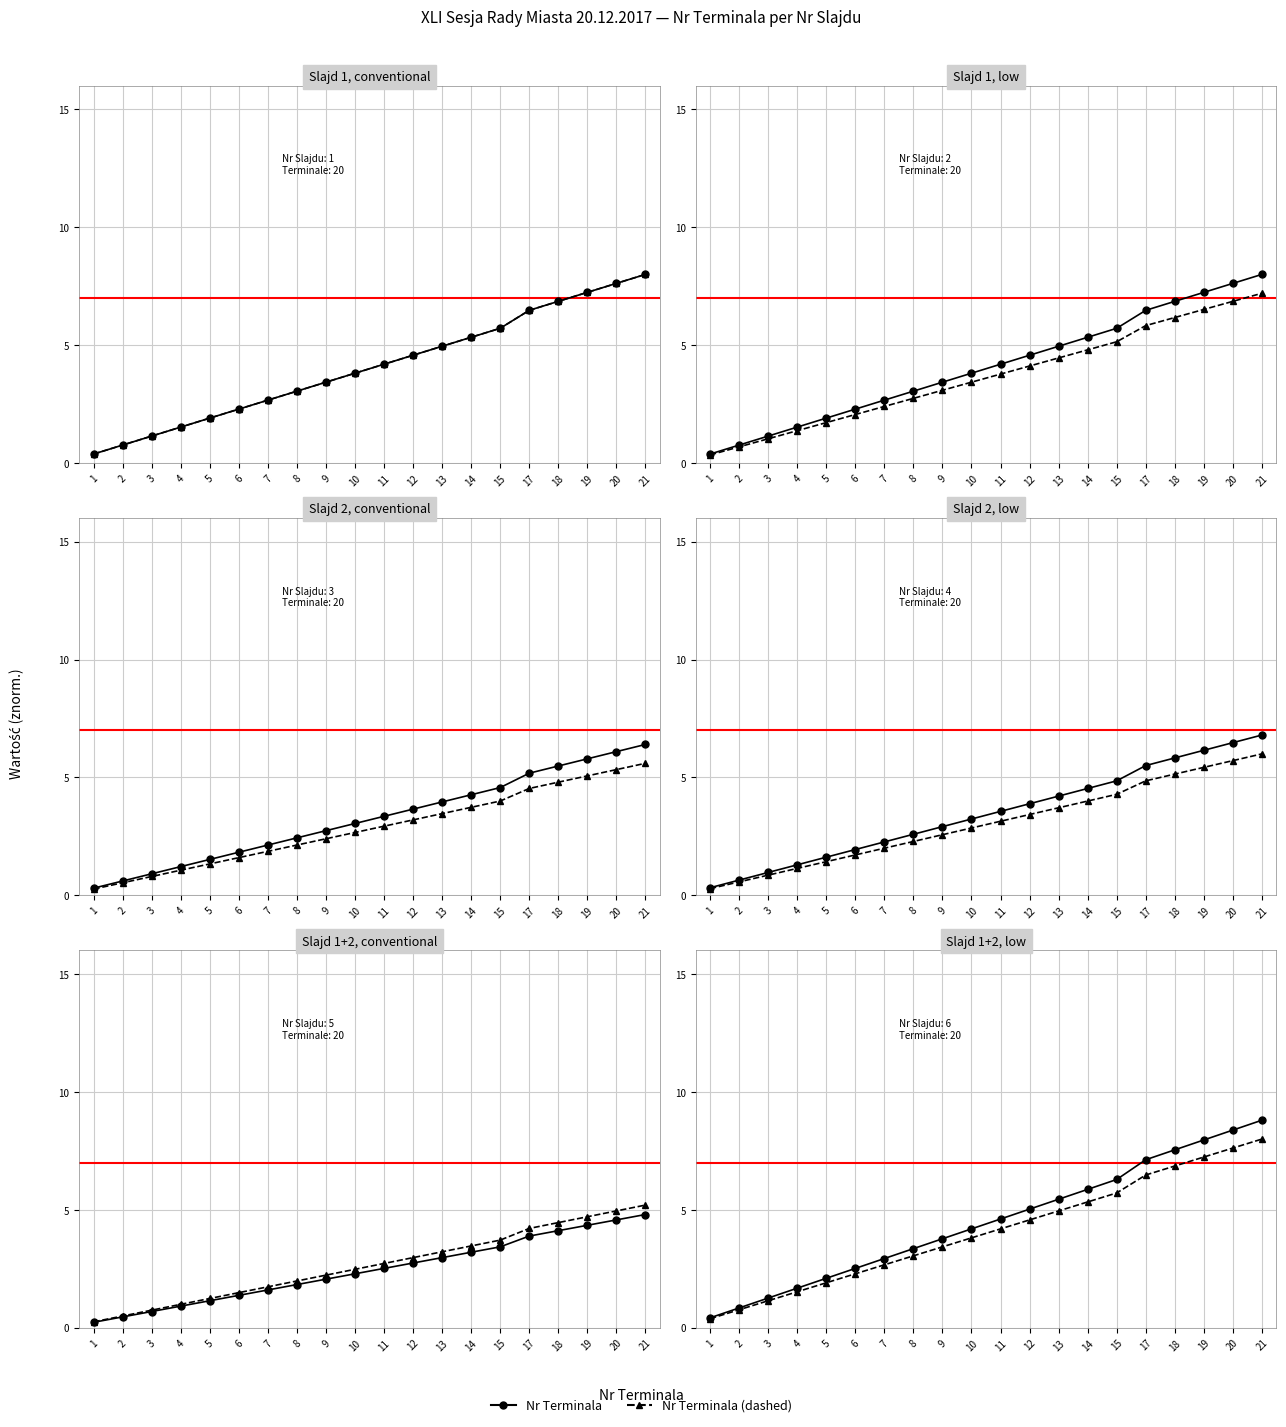

At which label does Nr Terminala (dashed) reach its peak?

21